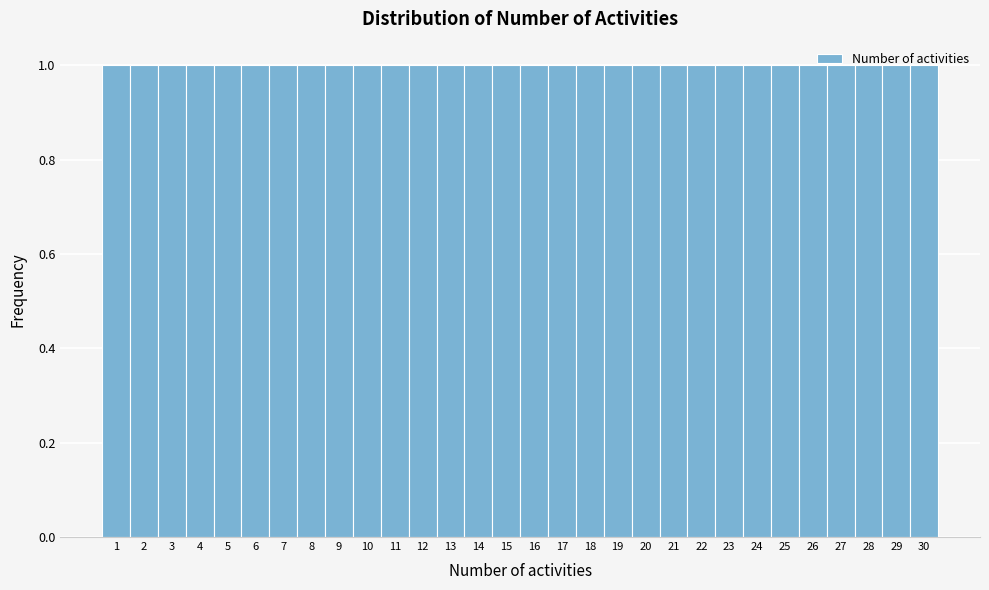

Reading left to right, transcribe this chart: for each bar, give the range it covers on the x-axis and its height. The values are not printed on the chart, so give them approximately, as read against the axis.

0.5 to 1.5: 1
1.5 to 2.5: 1
2.5 to 3.5: 1
3.5 to 4.5: 1
4.5 to 5.5: 1
5.5 to 6.5: 1
6.5 to 7.5: 1
7.5 to 8.5: 1
8.5 to 9.5: 1
9.5 to 10.5: 1
10.5 to 11.5: 1
11.5 to 12.5: 1
12.5 to 13.5: 1
13.5 to 14.5: 1
14.5 to 15.5: 1
15.5 to 16.5: 1
16.5 to 17.5: 1
17.5 to 18.5: 1
18.5 to 19.5: 1
19.5 to 20.5: 1
20.5 to 21.5: 1
21.5 to 22.5: 1
22.5 to 23.5: 1
23.5 to 24.5: 1
24.5 to 25.5: 1
25.5 to 26.5: 1
26.5 to 27.5: 1
27.5 to 28.5: 1
28.5 to 29.5: 1
29.5 to 30.5: 1